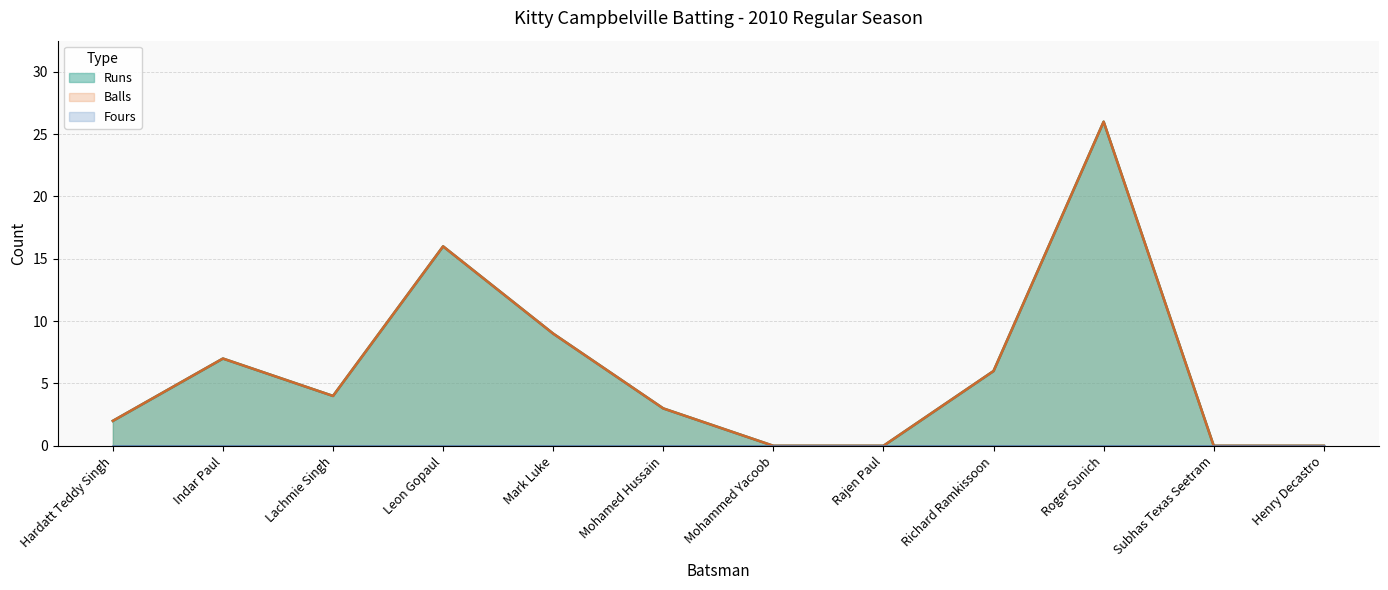

Between Mohammed Yacoob and Leon Gopaul, which is larger?

Leon Gopaul